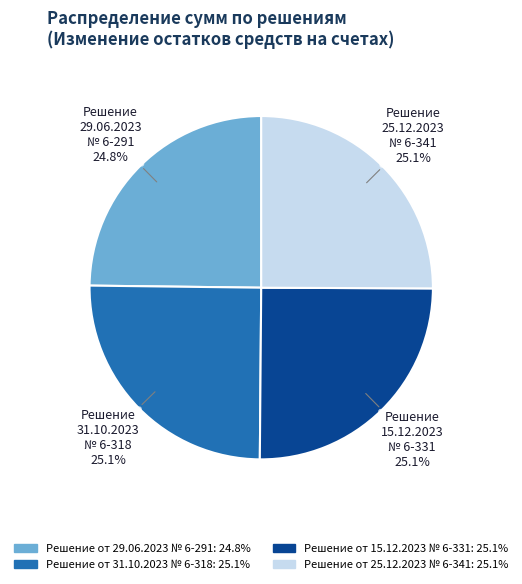

To the nearest percent, what percentage of the pie is Решение от 29.06.2023 № 6-291?

25%